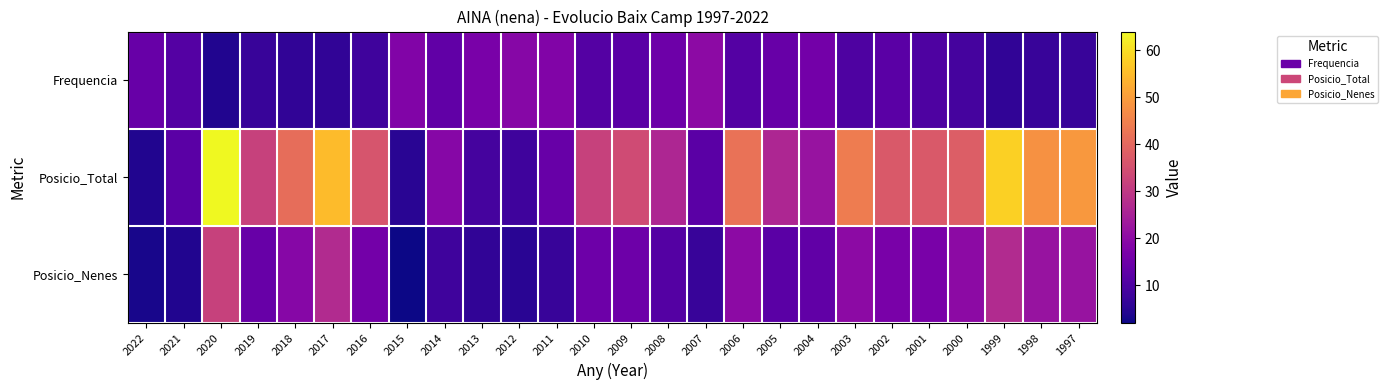

What is the difference between the highest and lowest values at 2020?

60